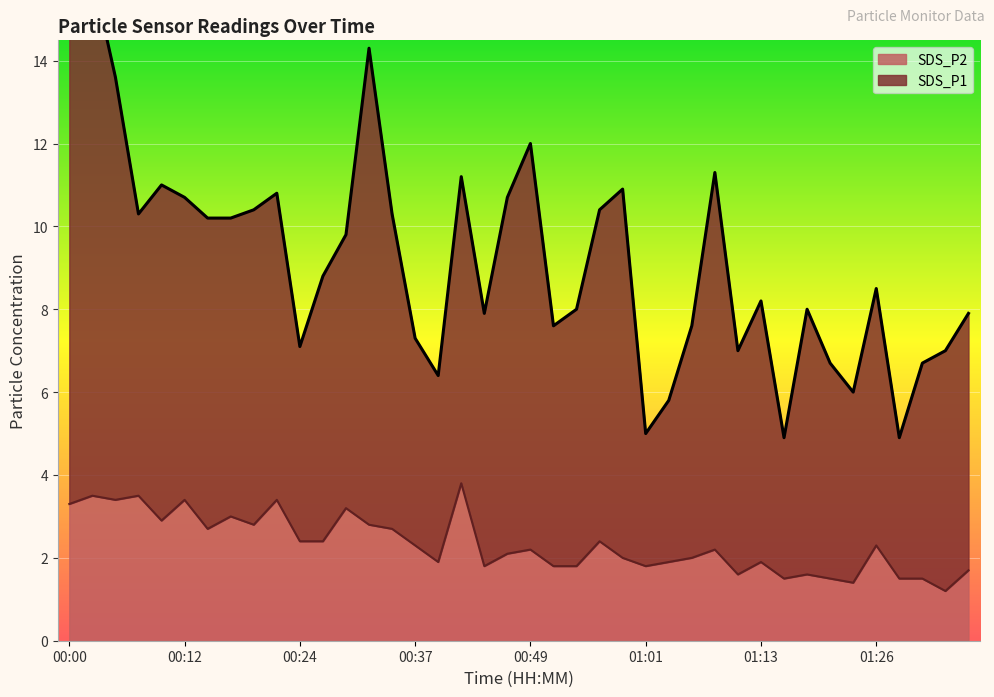

At which category does the data reach its first local valley?

00:05